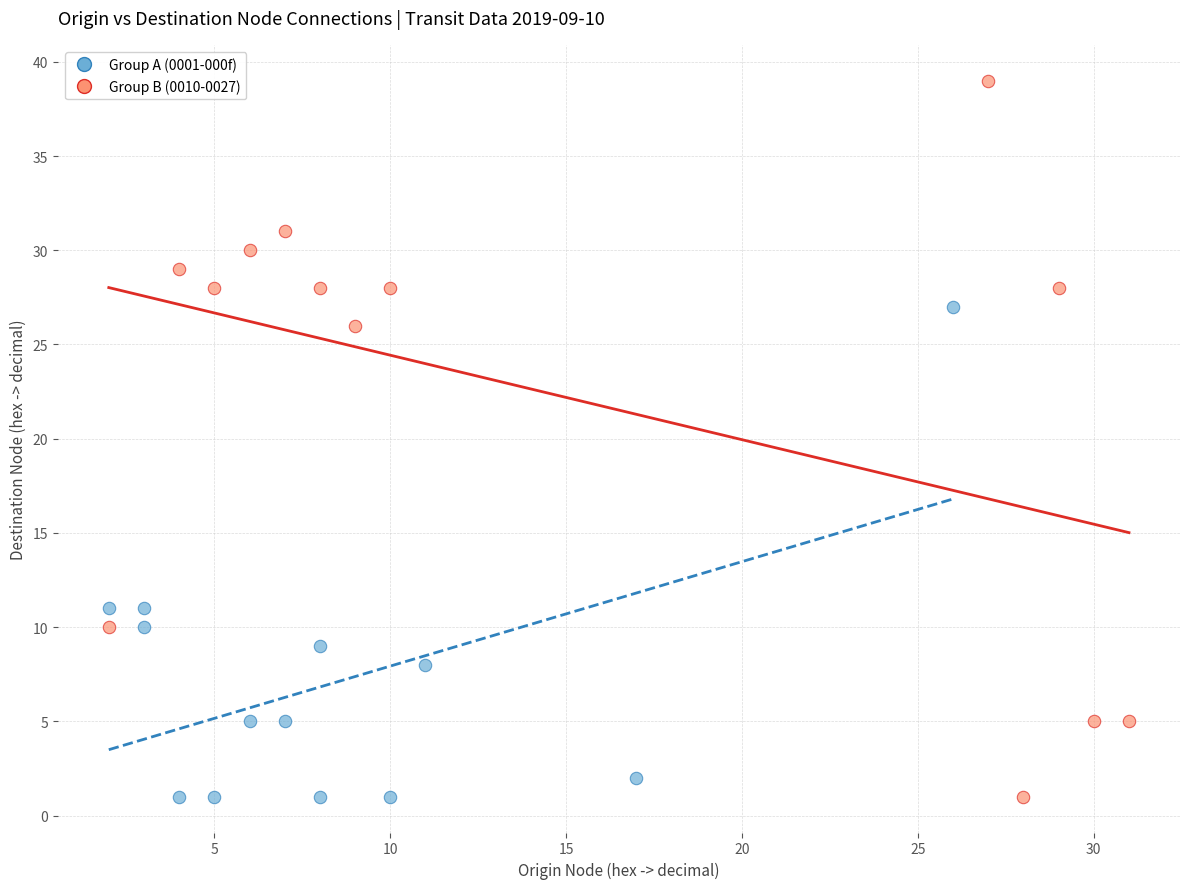

Which series reaches the maximum Y coordinate?

Group B (0010-0027)